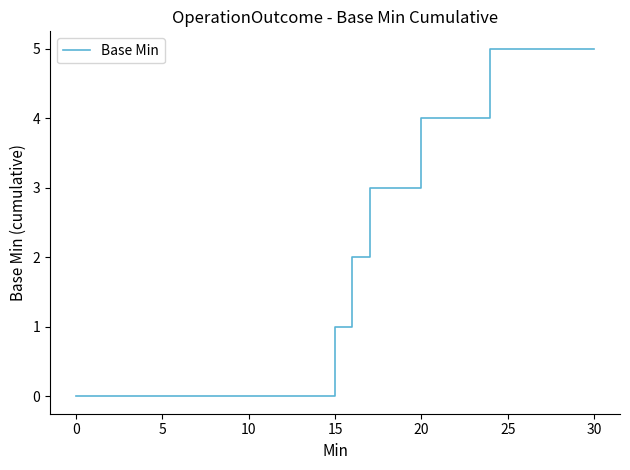

What is the maximum value shown in the chart?

5